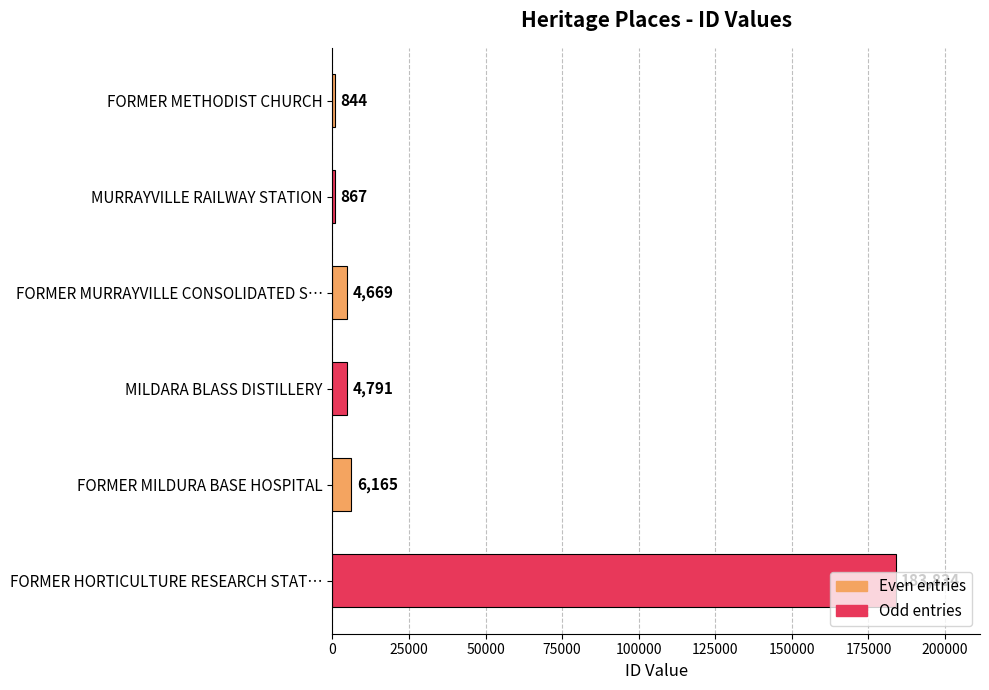

What position from the bottom is FORMER MILDURA BASE HOSPITAL?

2